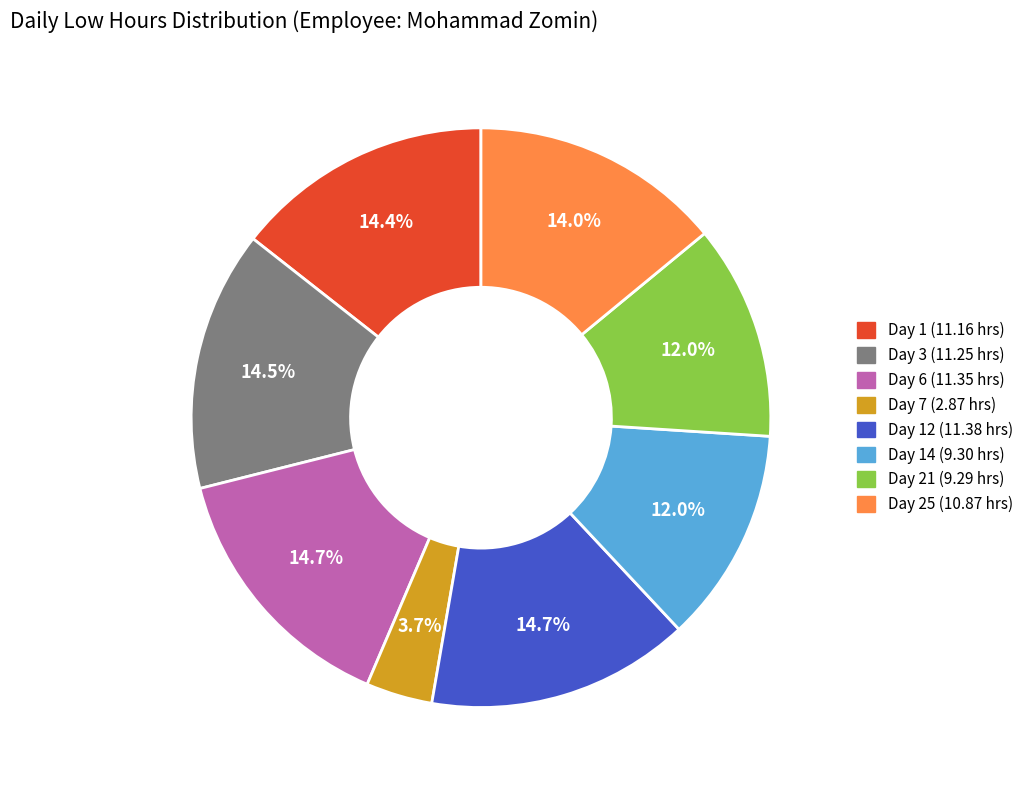

Is there any slice that represents more than half of the pie?

No